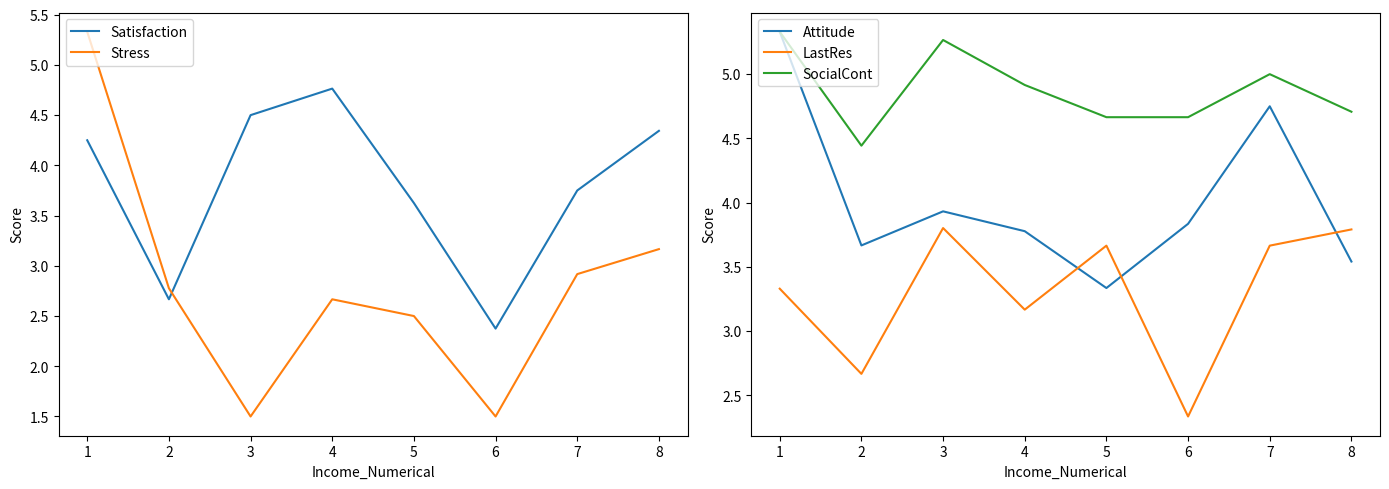

What is the value of the Attitude point at the 3rd from the left?

3.9